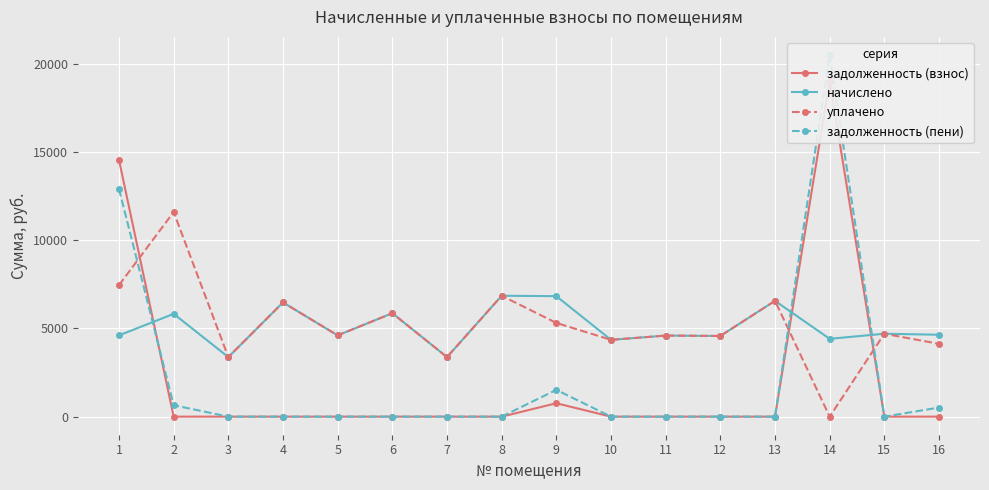

Read the уплачено value at 10.

4354.6